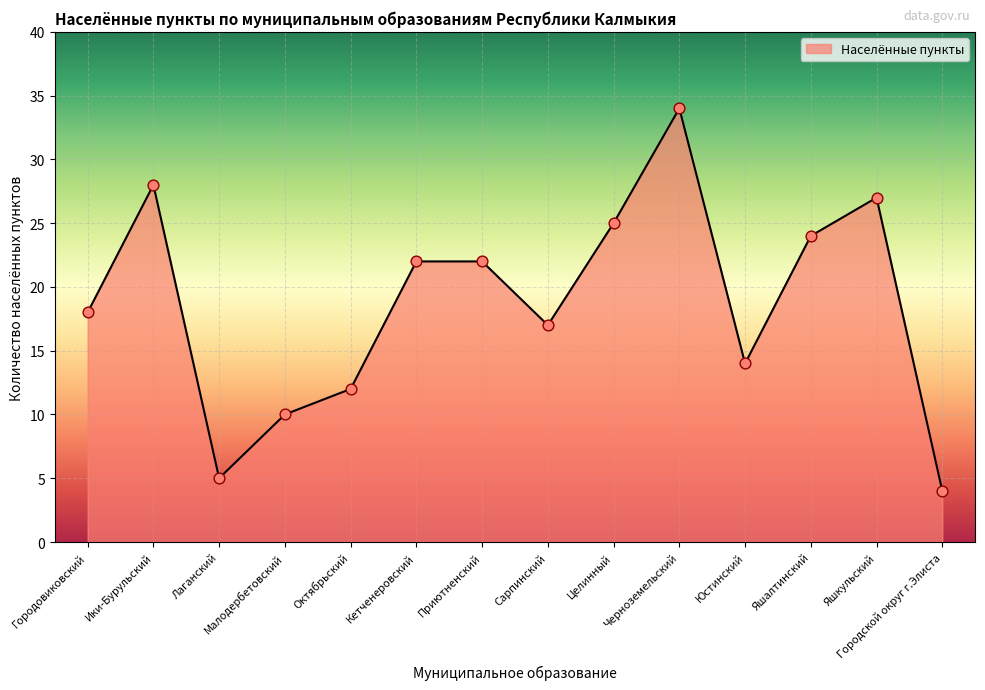

Which has a higher value, Октябрьский or Кетченеровский?

Кетченеровский